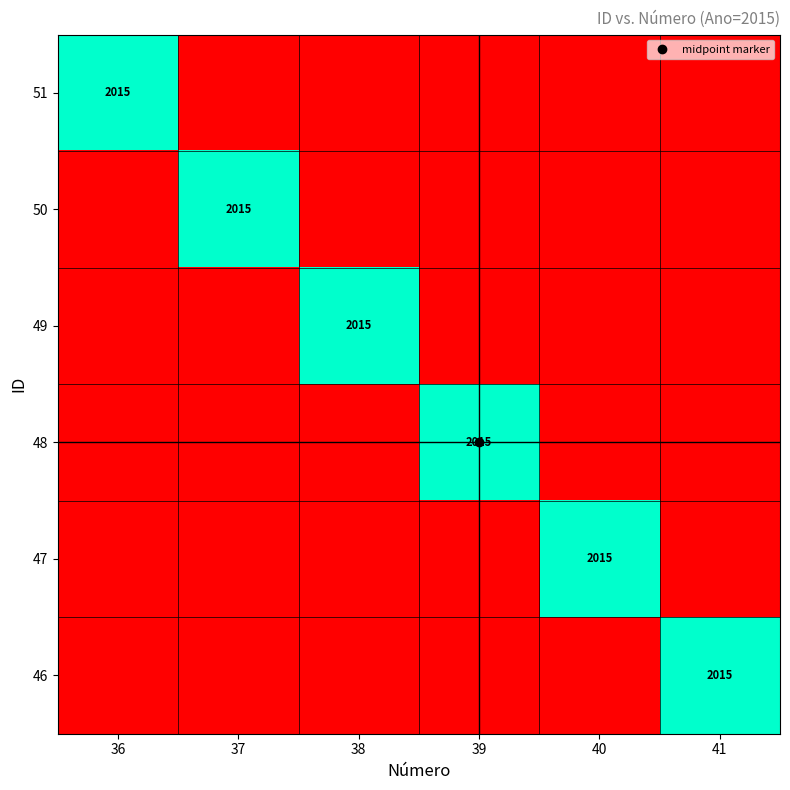

Rank the series at 36 from highest to lowest value.

51, 50, 49, 48, 47, 46